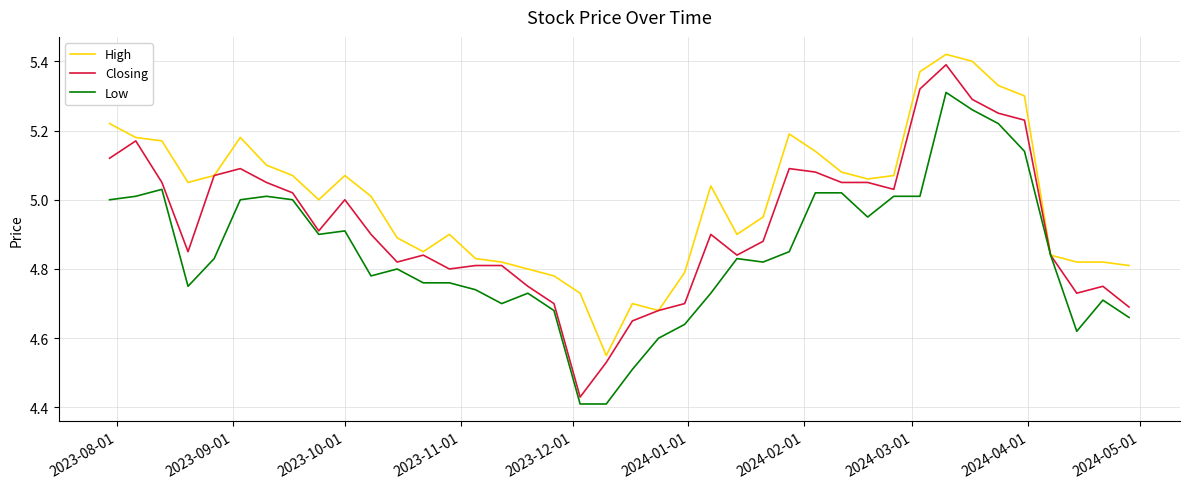

List the series in order of their overall mean, lowest first.

Low, Closing, High